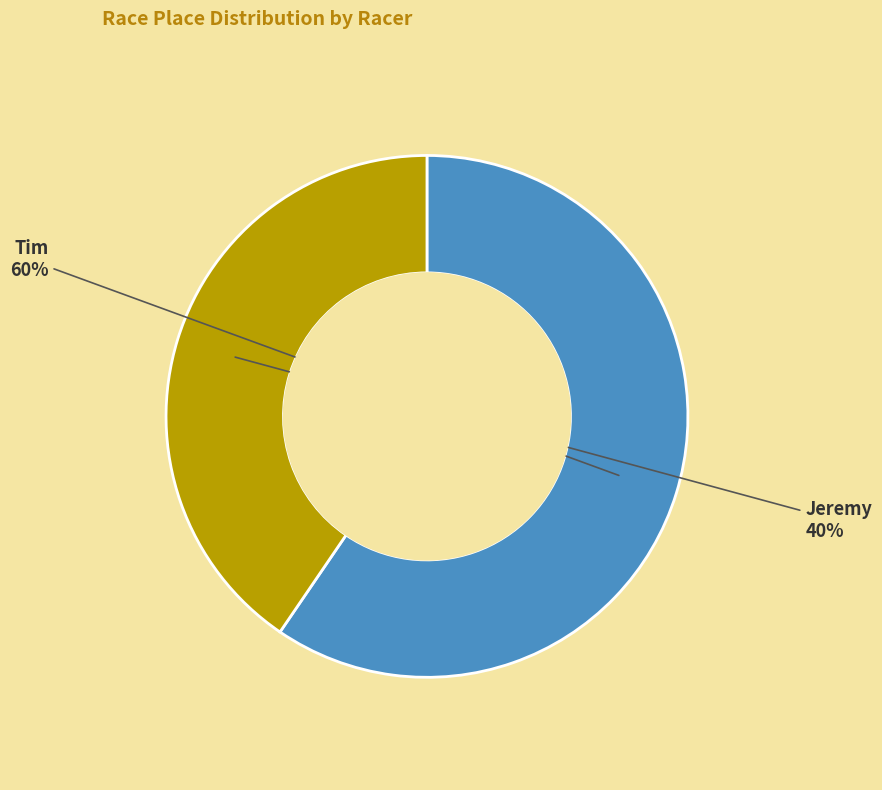

What is the smallest slice in the pie chart?

Jeremy